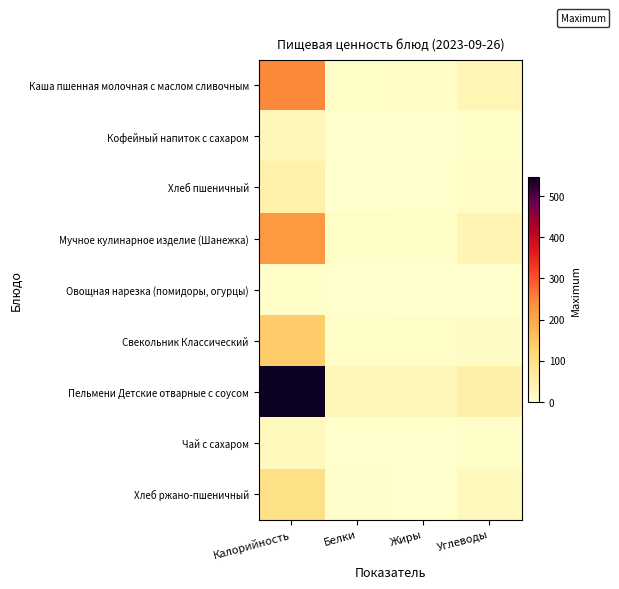

How many distinct data groups are displayed?

9